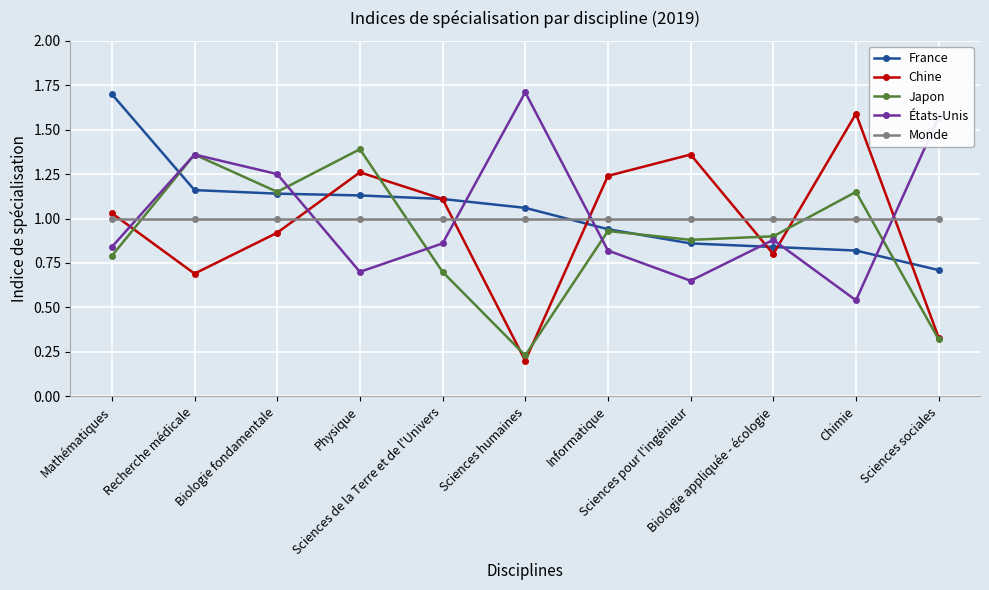

Does the chart display data point markers on the line(s)?

Yes